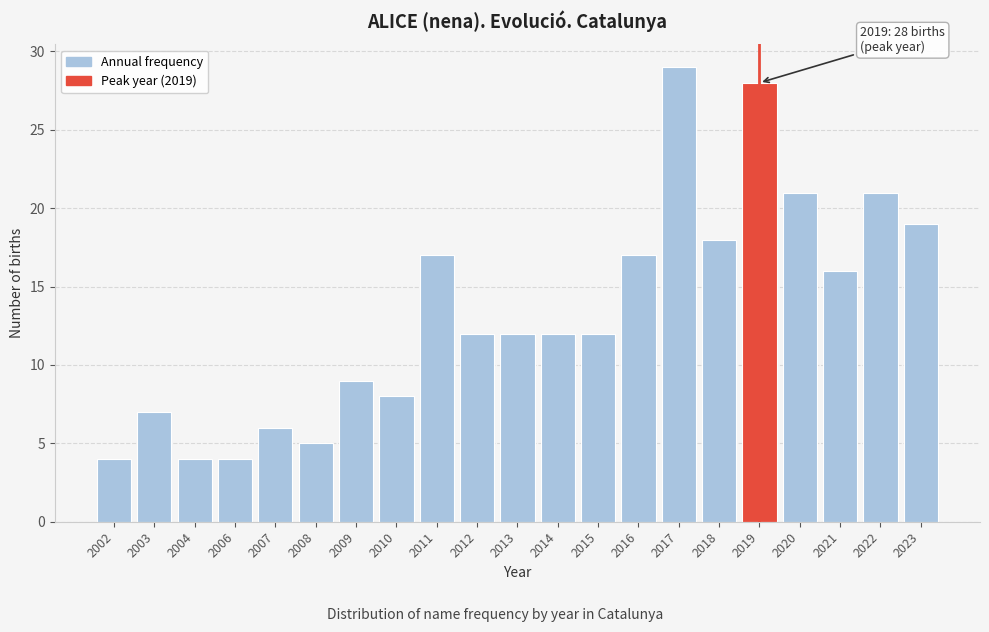

Reading left to right, list all the values displayed in this chart.

4	7	4	4	6	5	9	8	17	12	12	12	12	17	29	18	28	21	16	21	19